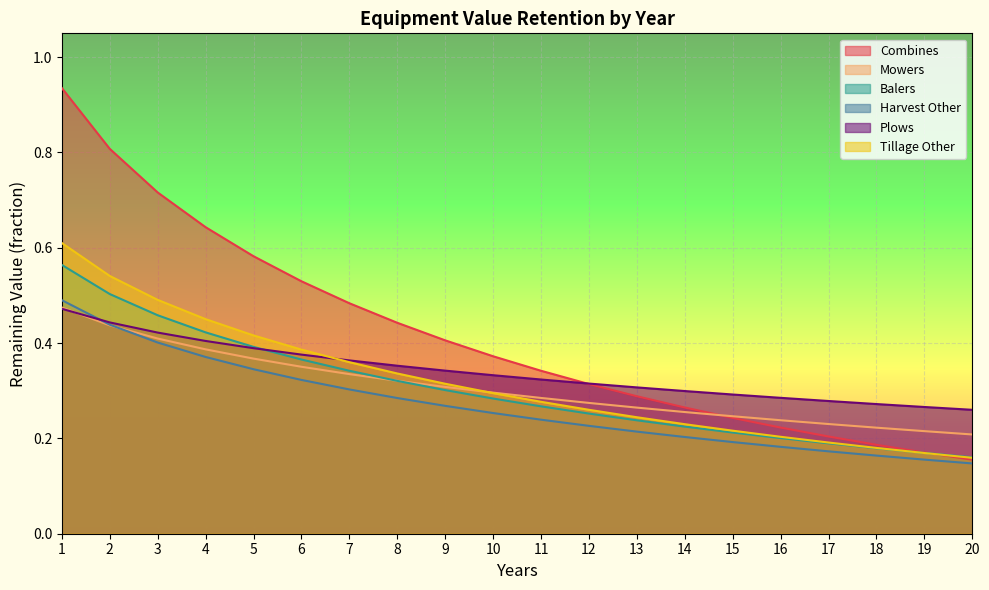

At which label does Balers reach its minimum?

20